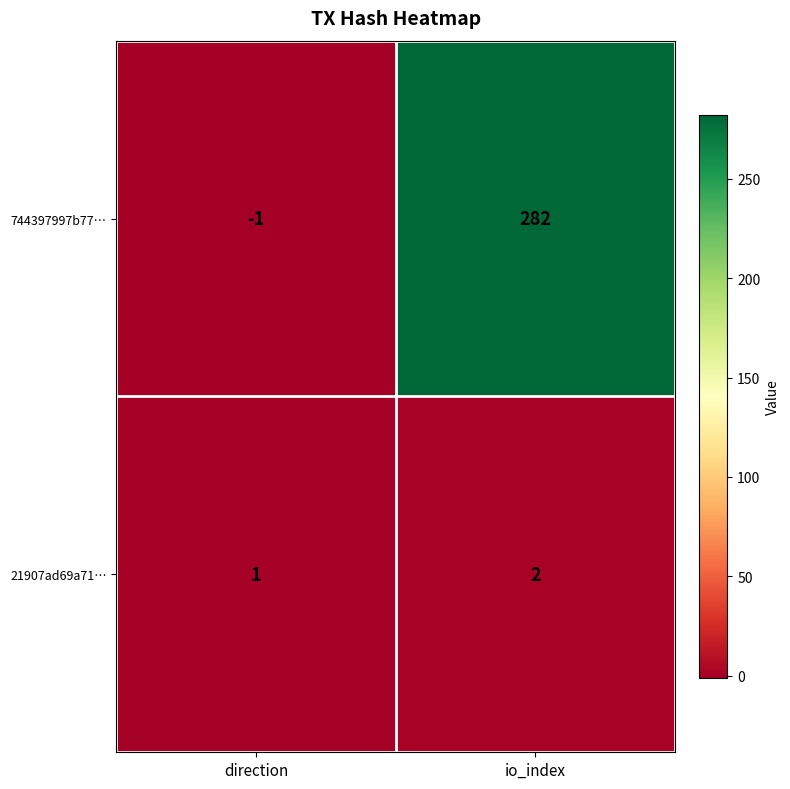

At direction, list the series in order from largest to smallest.

21907ad69a71…, 744397997b77…